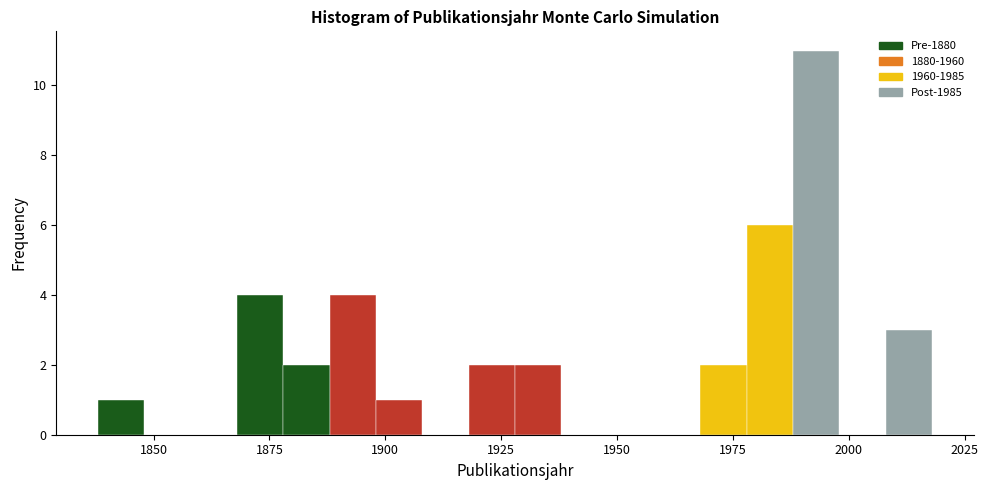

Around what value on the x-axis is the tallest bar? Give the approximate position of its centre, as read against the axis.

1995